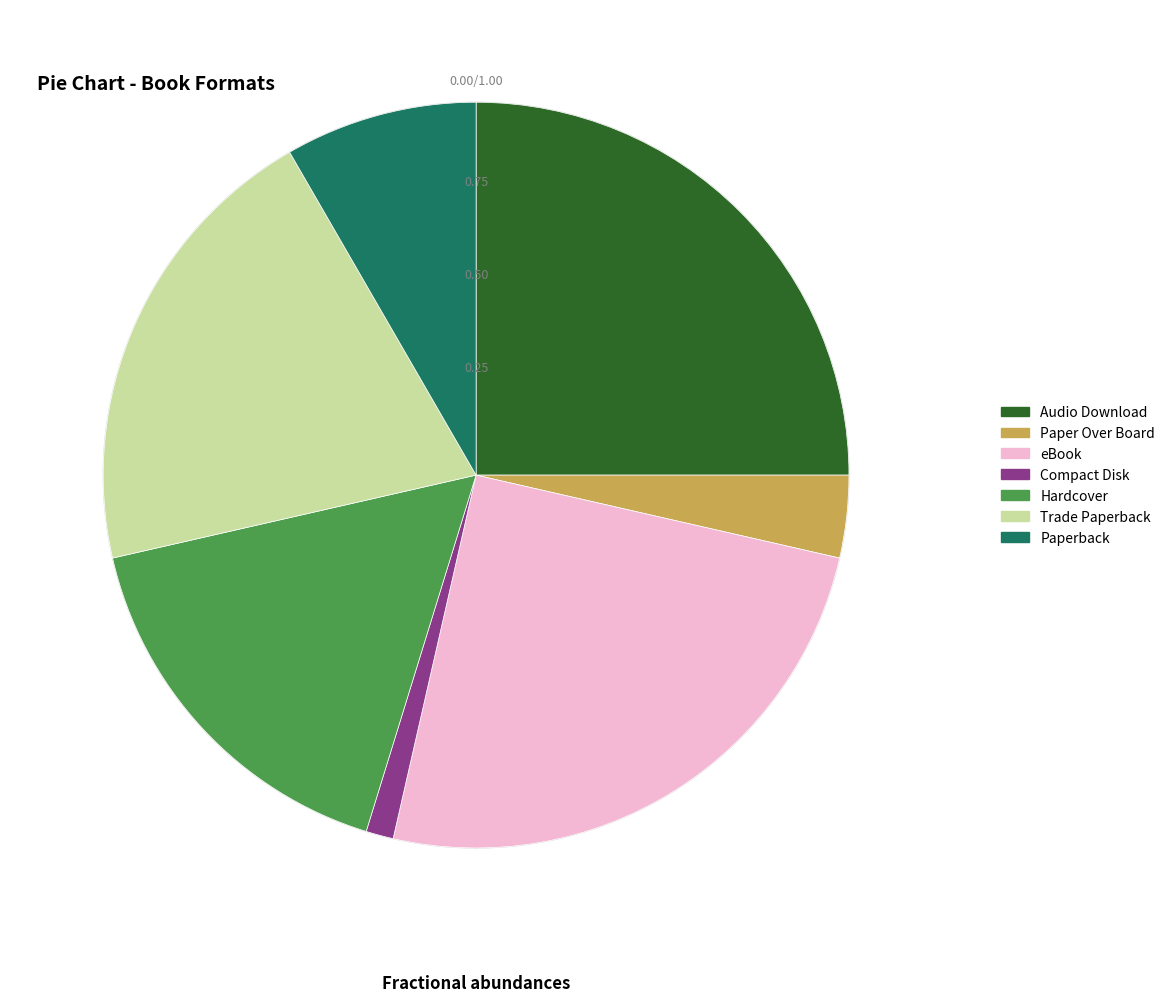

What portion of the pie excludes Paperback?

91.7%